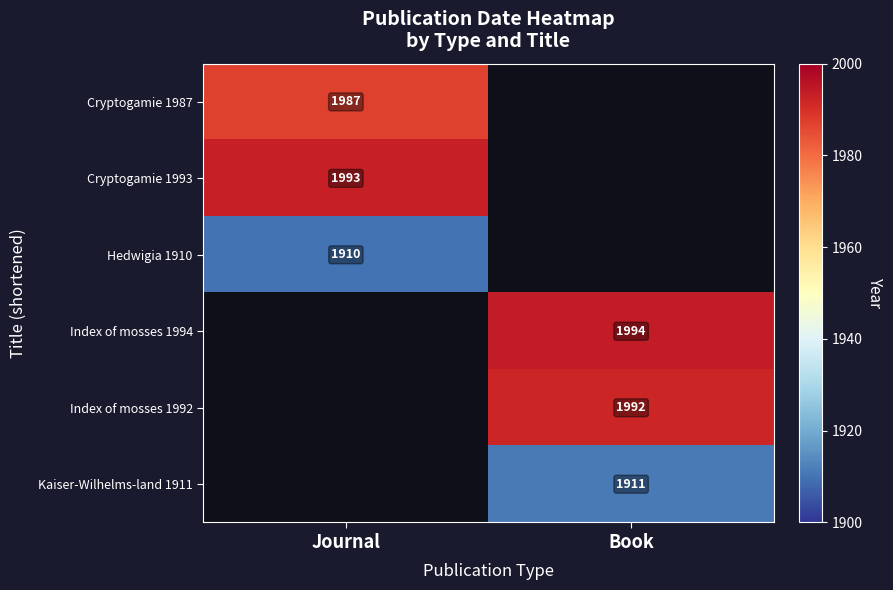

At how many categories does at least one series exceed 1948?

2